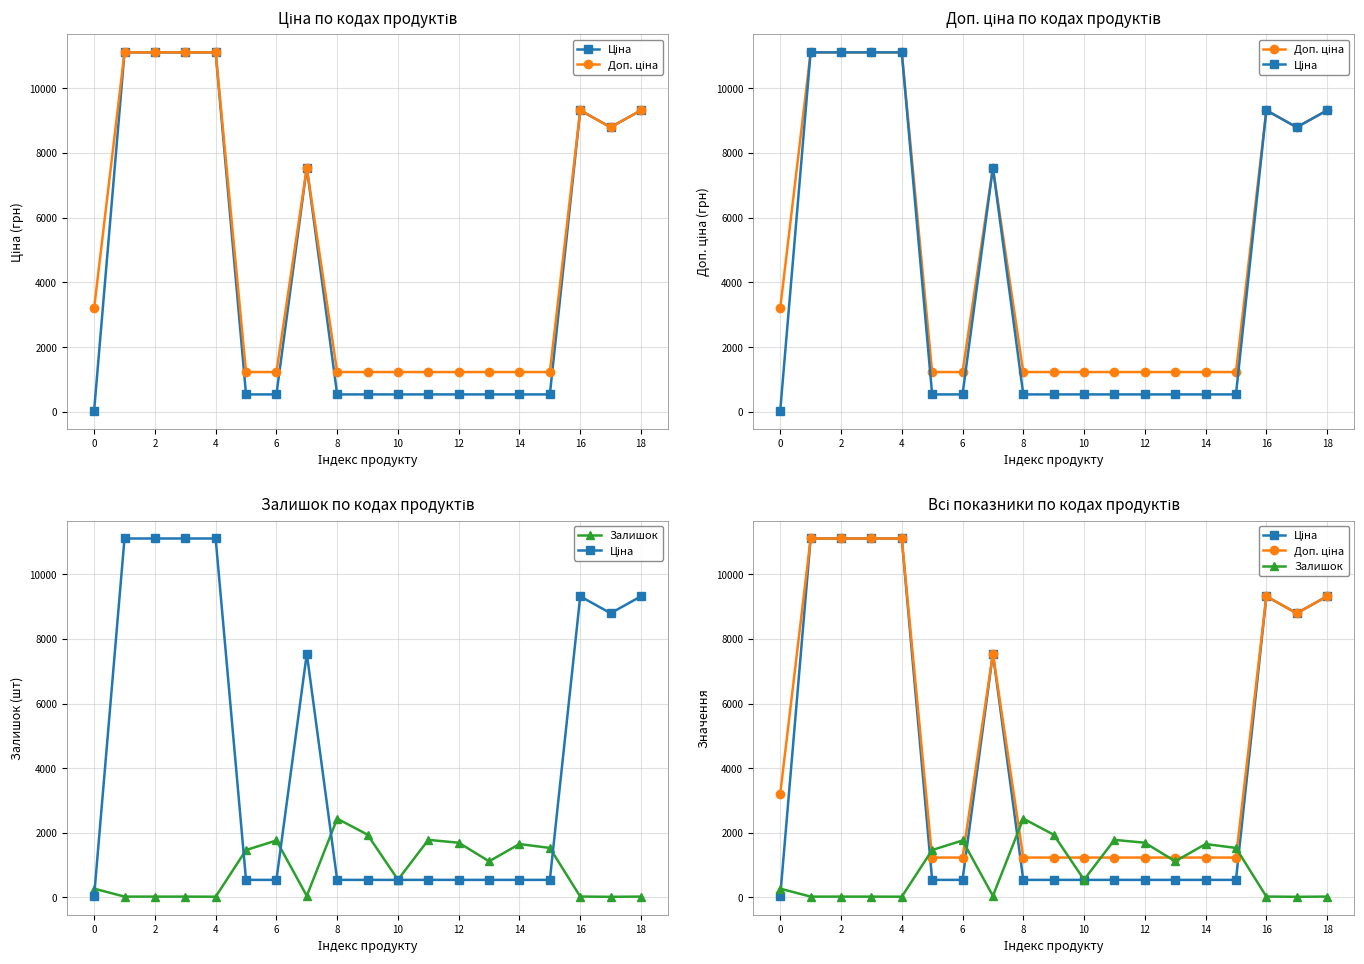

What is the sum of all Залишок values?

16286.0